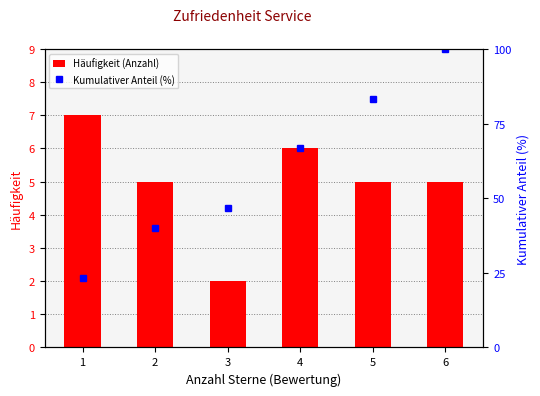

The value of Häufigkeit (Anzahl) at 6 is 5.0. True or false?

True